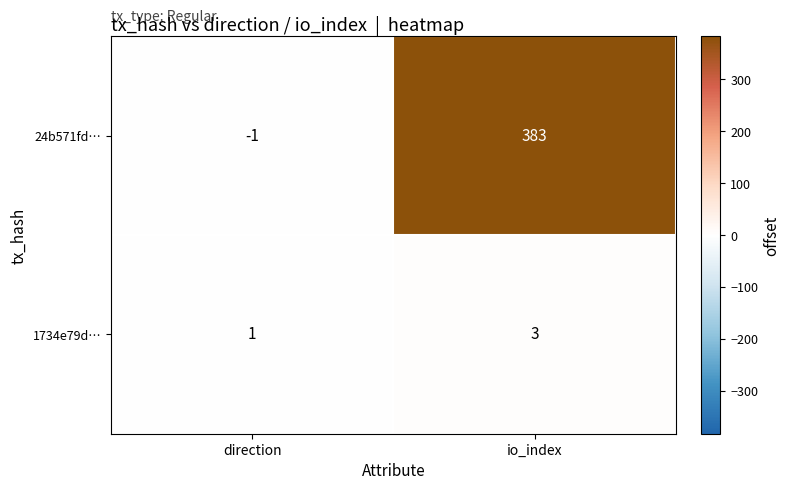

What is the maximum value for 24b571fd…?

383